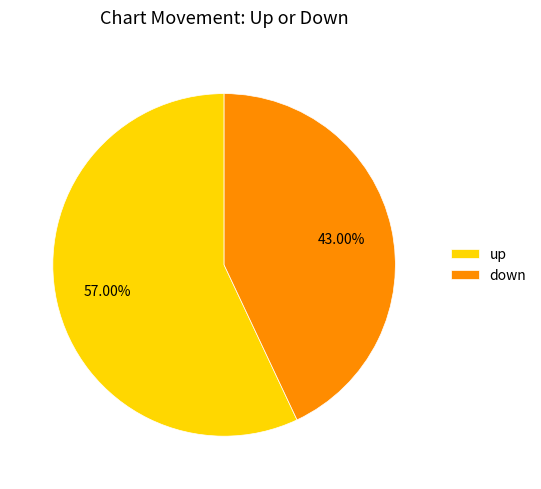

True or false: down accounts for 43% of the total.

True